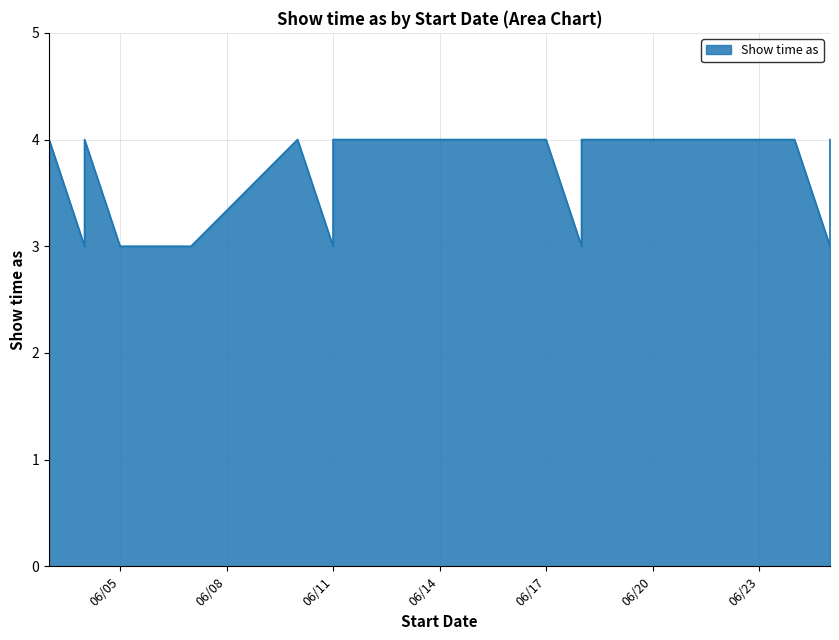

List the labels in order of value, smallest first.

6/4/2016, 6/4/2016, 6/5/2016, 6/7/2016, 6/11/2016, 6/11/2016, 6/18/2016, 6/25/2016, 6/3/2016, 6/4/2016, 6/10/2016, 6/11/2016, 6/12/2016, 6/12/2016, 6/13/2016, 6/13/2016, 6/17/2016, 6/18/2016, 6/24/2016, 6/25/2016